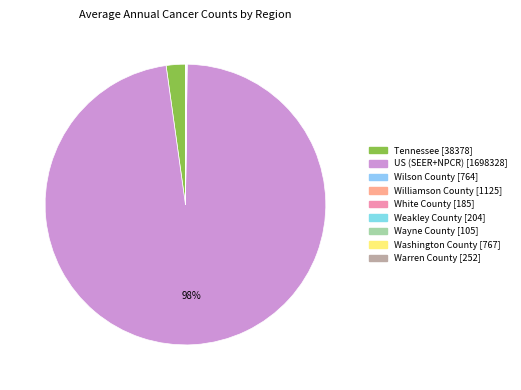

Is there a majority slice in this chart?

Yes